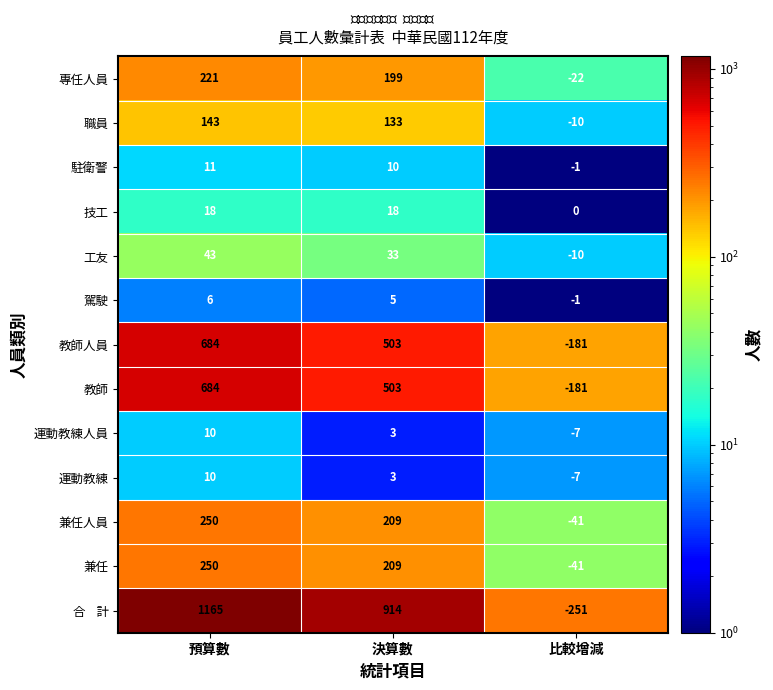

What is the sum of the 兼任人員 values at 比較增減 and 預算數?

209